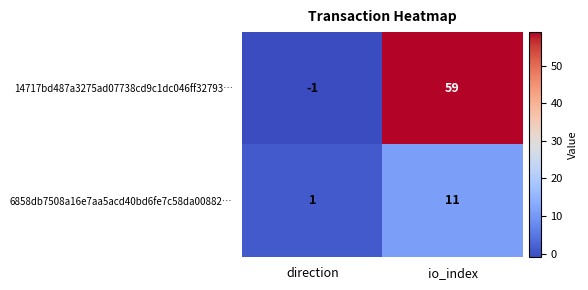

At which category does the chart reach its peak across all series?

io_index